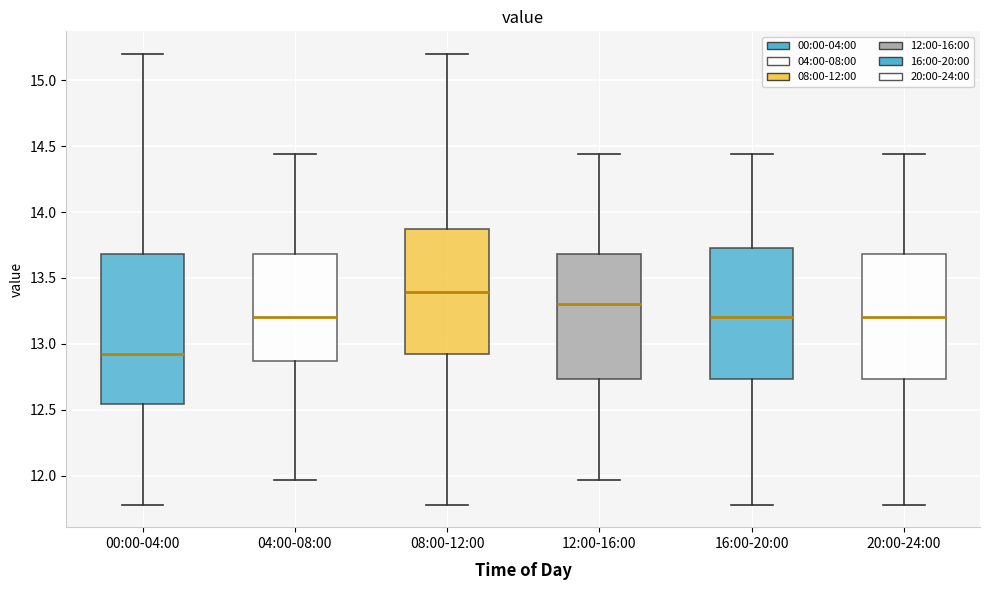

Reading left to right, transcribe this box plot: for each box, give where its median line is, the range the box spans, and where its two whiskers end, as read against the y-axis. The values are not printed on the chart, so give them approximately, as read against the axis.

00:00-04:00: median 12.90, box 12.55 to 13.70, whiskers 11.80 to 15.20
04:00-08:00: median 13.20, box 12.85 to 13.70, whiskers 11.95 to 14.45
08:00-12:00: median 13.40, box 12.90 to 13.85, whiskers 11.80 to 15.20
12:00-16:00: median 13.30, box 12.75 to 13.70, whiskers 11.95 to 14.45
16:00-20:00: median 13.20, box 12.75 to 13.75, whiskers 11.80 to 14.45
20:00-24:00: median 13.20, box 12.75 to 13.70, whiskers 11.80 to 14.45